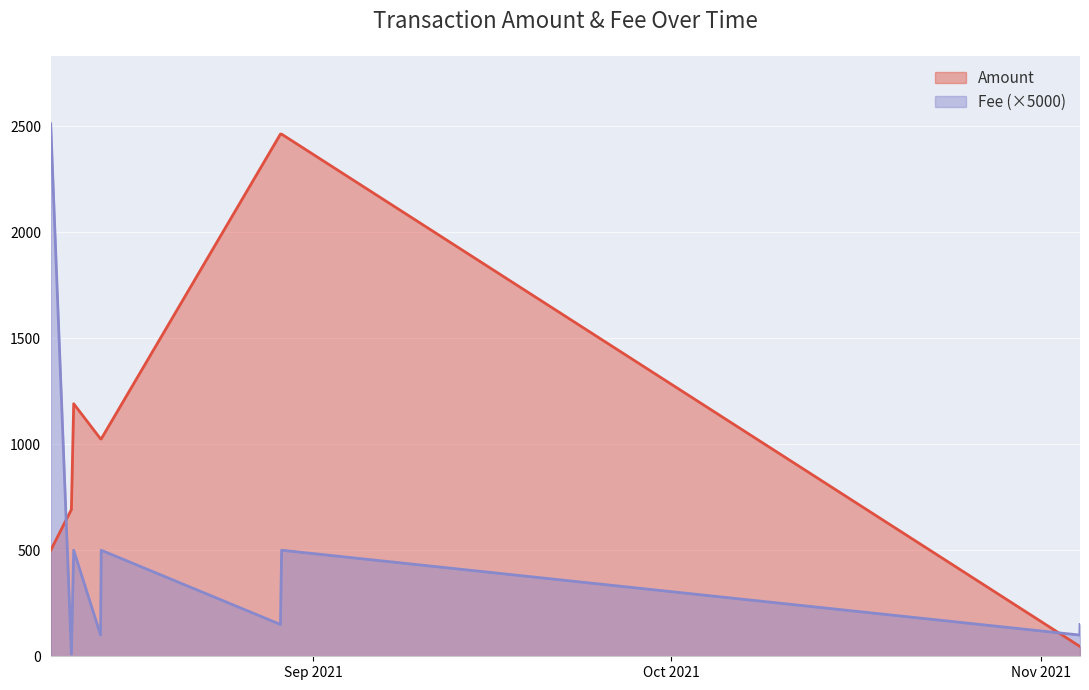

Reading left to right, list all the values displayed in this chart.

Amount: 2021-08-10=500.0	2021-08-11 17:33=691.8	2021-08-11 22:12=1190.7	2021-08-14 04:18=1025.0	2021-08-14 05:33=1024.9	2021-08-29 06:06=2461.9	2021-08-29 08:27=2461.8	2021-11-04 06:00=46.7	2021-11-04 06:27=46.7
Fee: 2021-08-10=2510.5	2021-08-11 17:33=10.0	2021-08-11 22:12=500.0	2021-08-14 04:18=100.0	2021-08-14 05:33=500.0	2021-08-29 06:06=150.0	2021-08-29 08:27=500.0	2021-11-04 06:00=100.0	2021-11-04 06:27=150.0